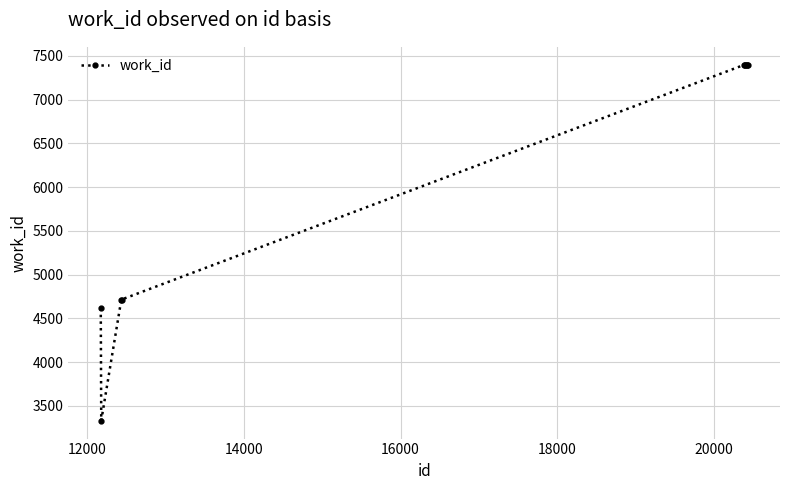

What is the difference between the maximum and minimum values?

4071